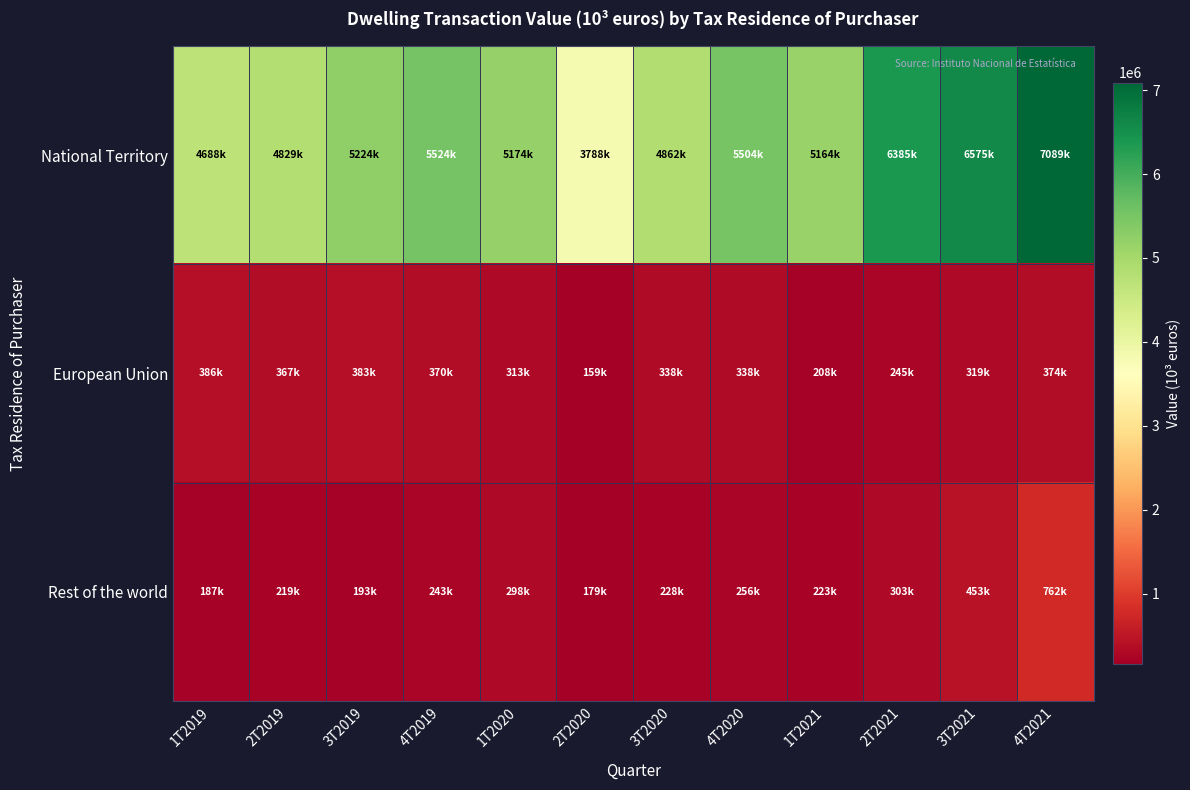

Which label corresponds to the smallest value in the chart?

2T2020